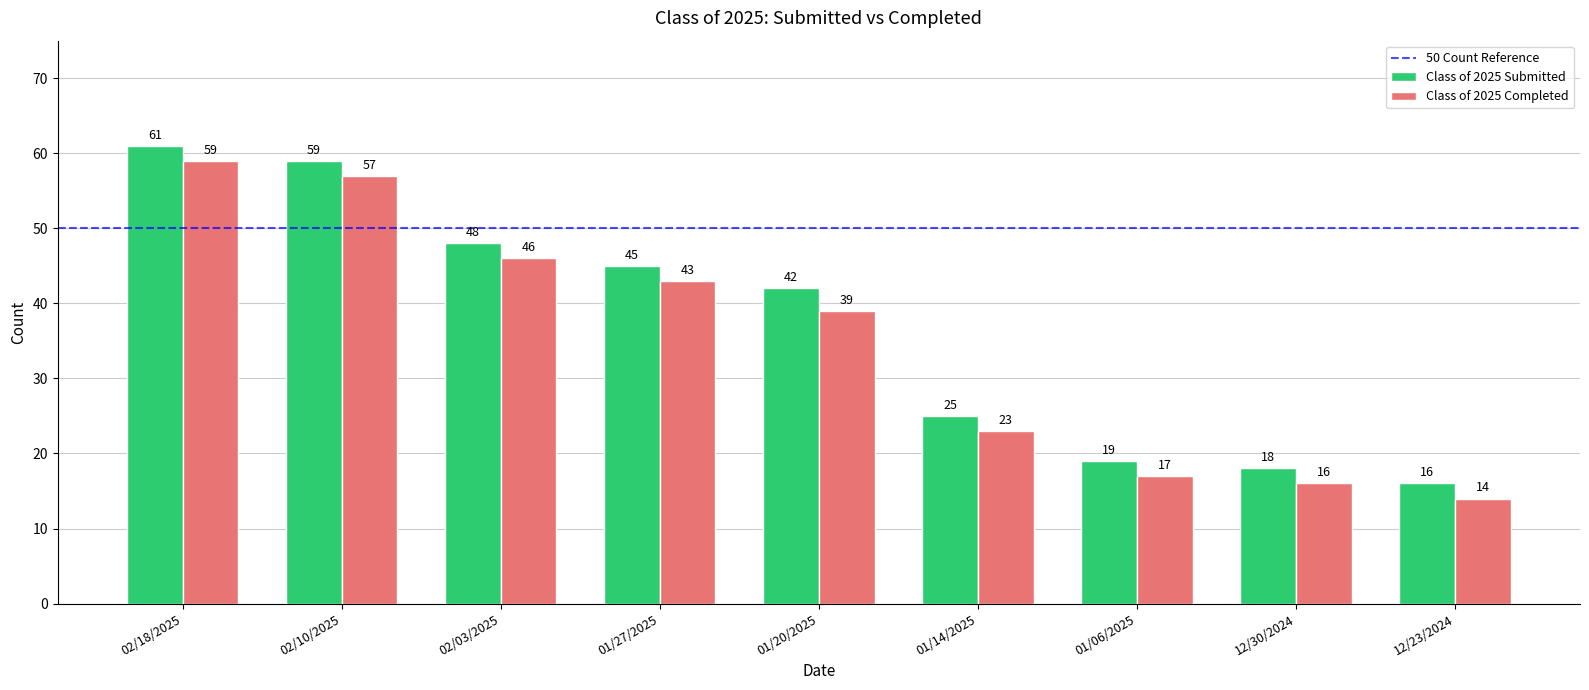

Which series has the largest total across all categories?

Class of 2025 Submitted